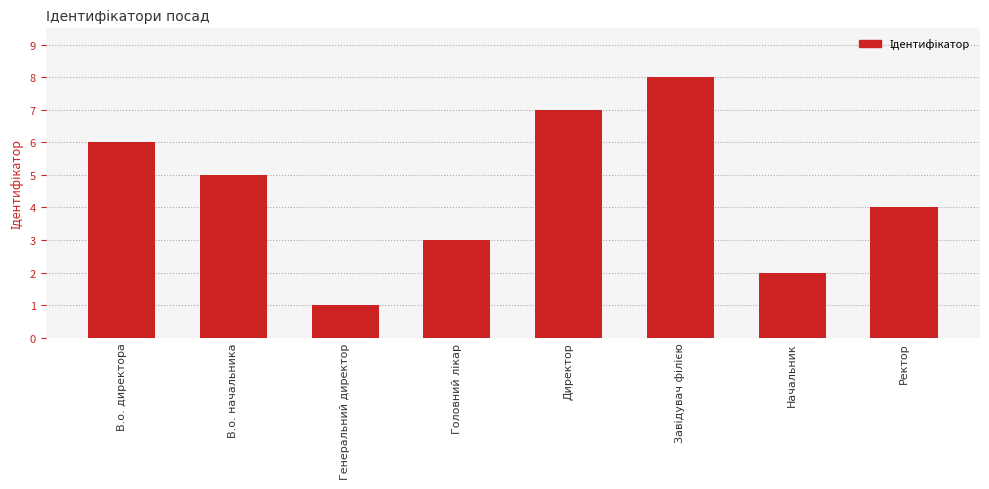

What is the ratio of the value at В.о. директора to the value at Директор?

0.9